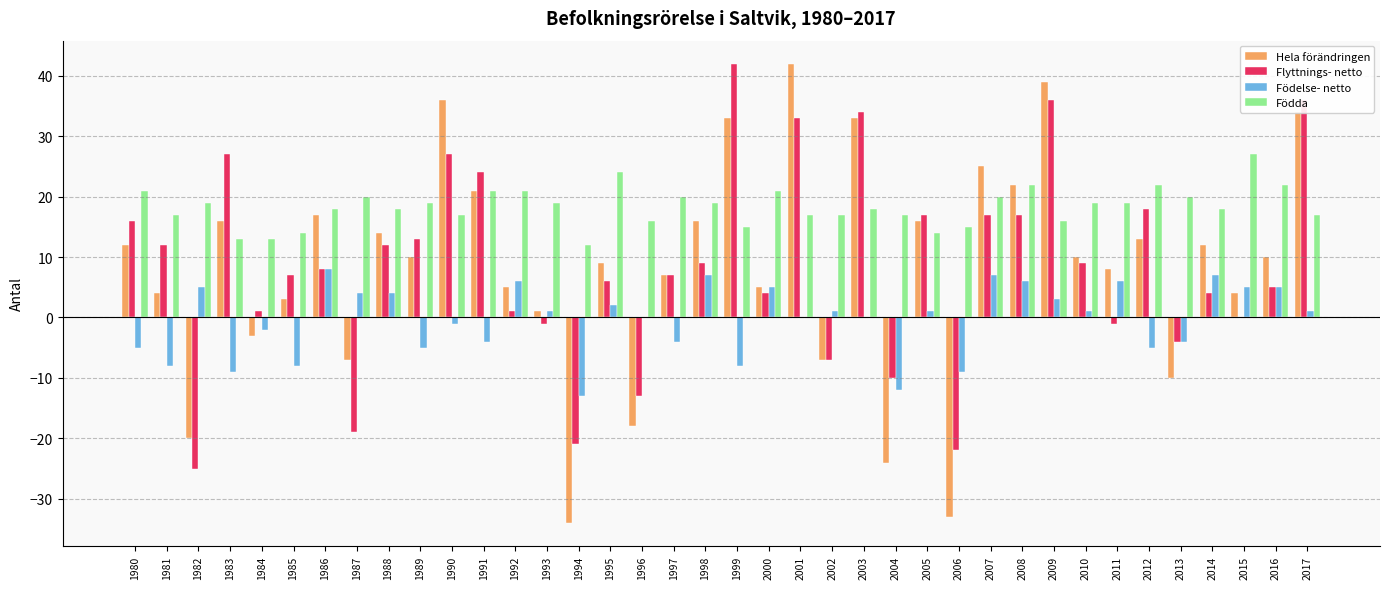

Is it true that Födelse- netto equals 4 at 1986?

False